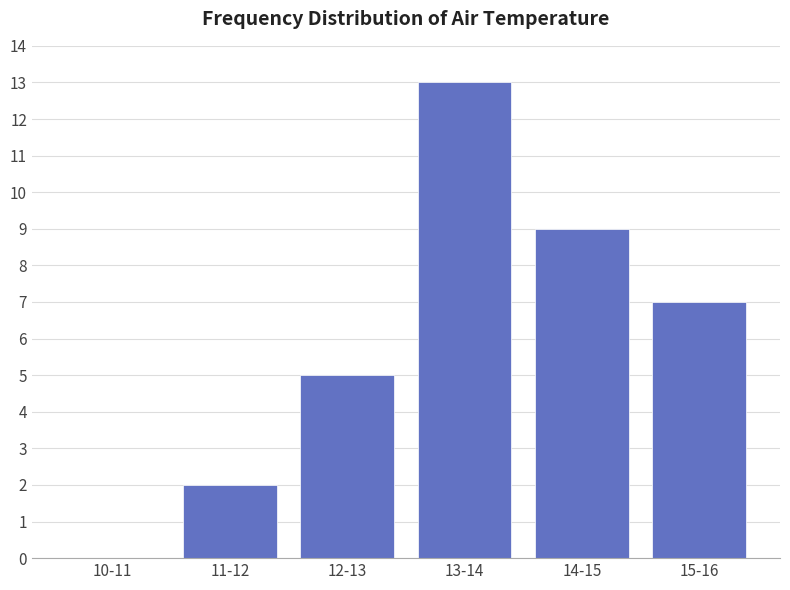

Reading left to right, transcribe all the data shown in this chart.

10-11=0	11-12=2	12-13=5	13-14=13	14-15=9	15-16=7